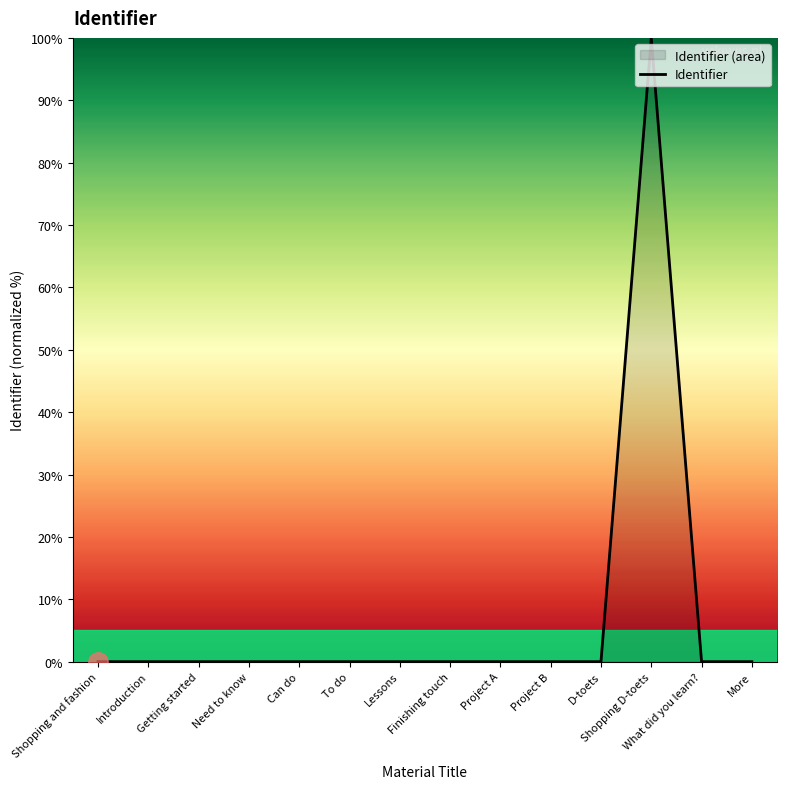

What is the sum of all values?

100.0